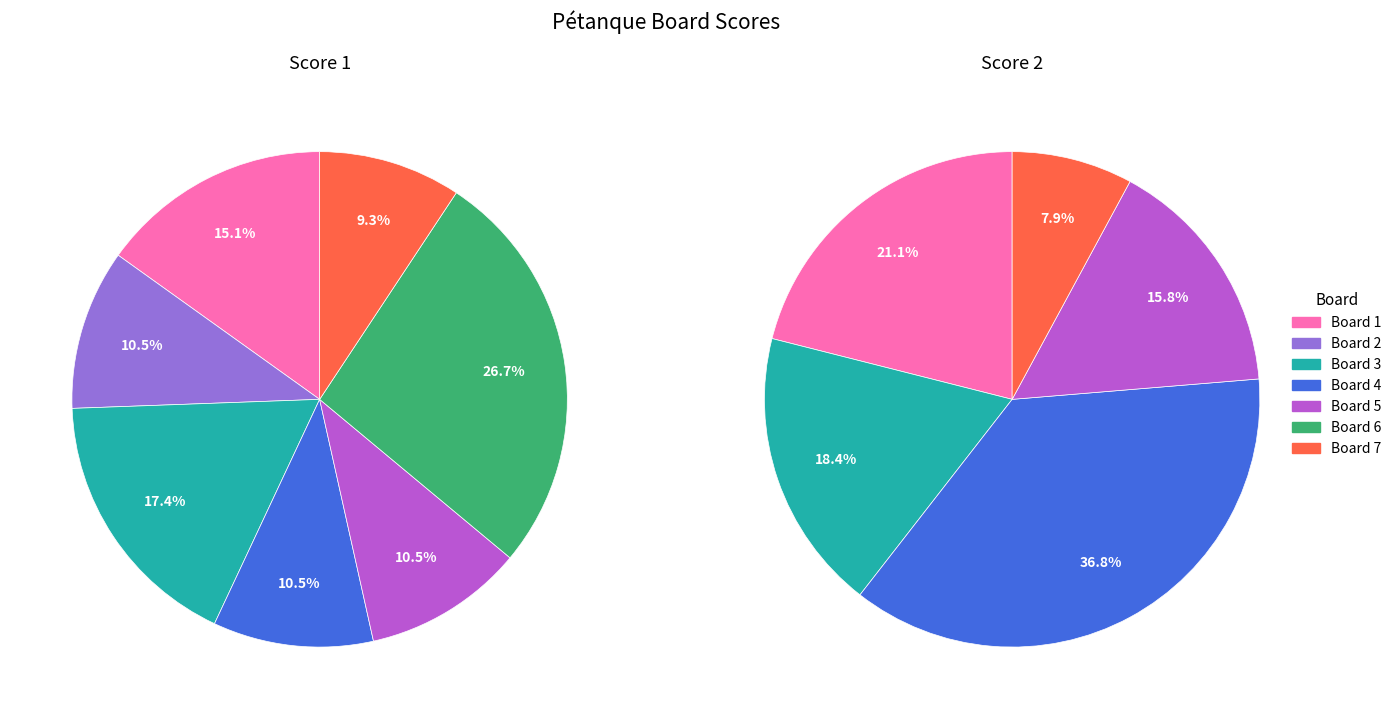

Is it true that Board 4 is 19% of the pie?

False